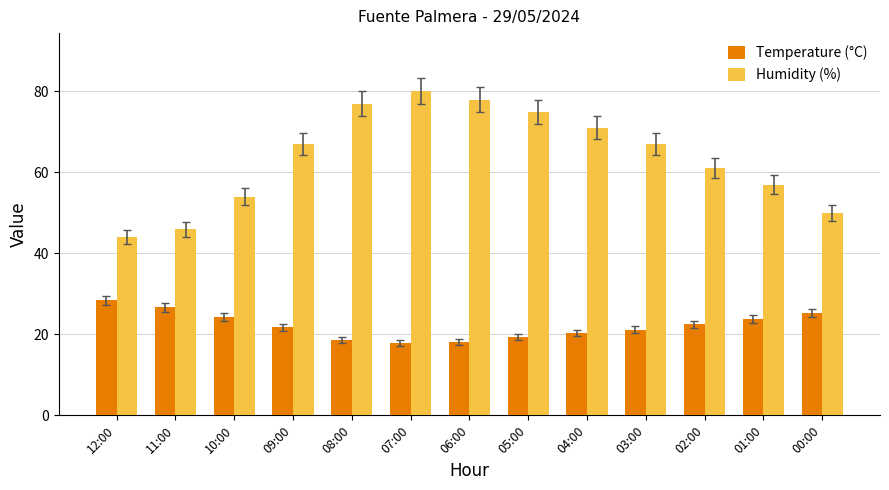

Which series has the widest spread of values?

Humidity (%)